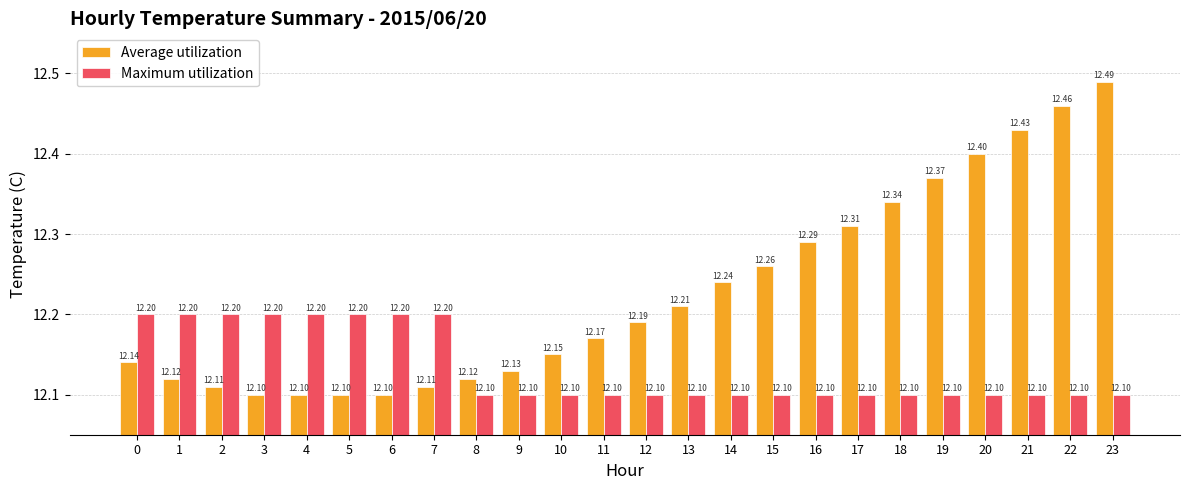

What is the approximate value of Maximum utilization at 15?

12.1